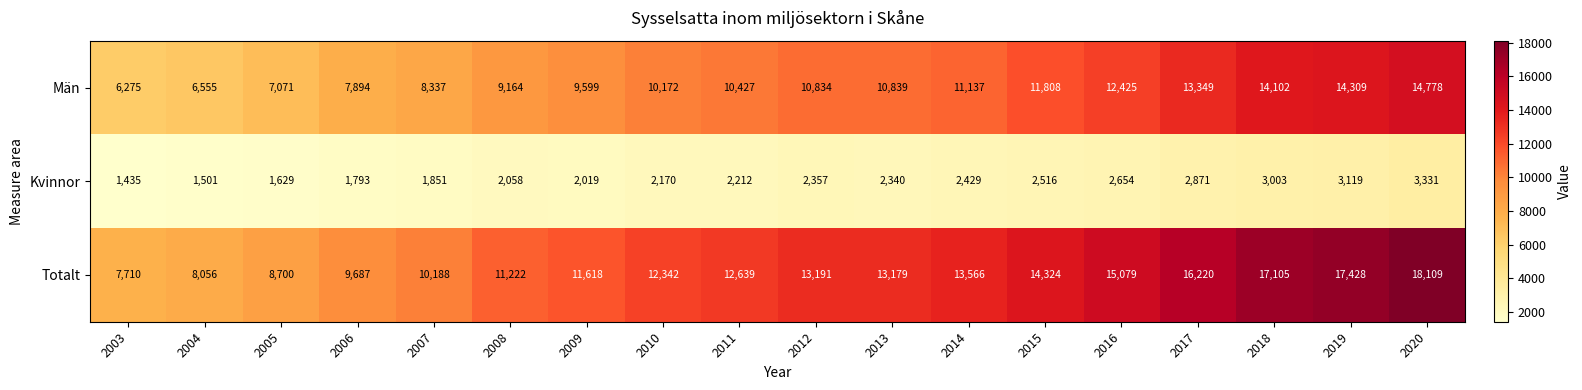

Which series has the largest total across all categories?

Totalt